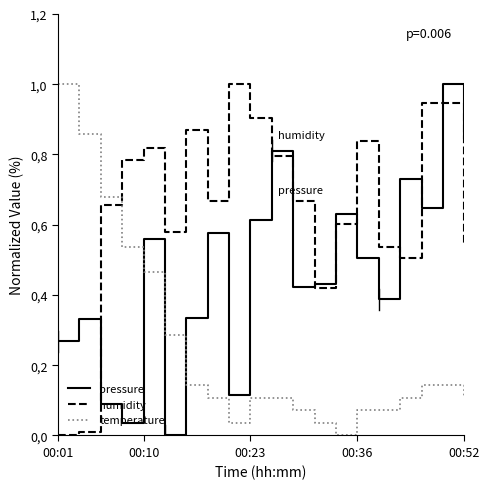

Does the chart display data point markers on the line(s)?

No